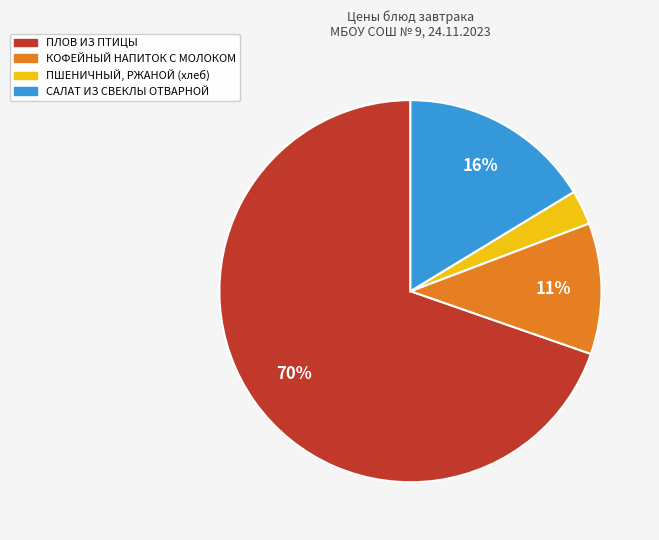

To the nearest percent, what percentage of the pie is ПЛОВ ИЗ ПТИЦЫ?

70%